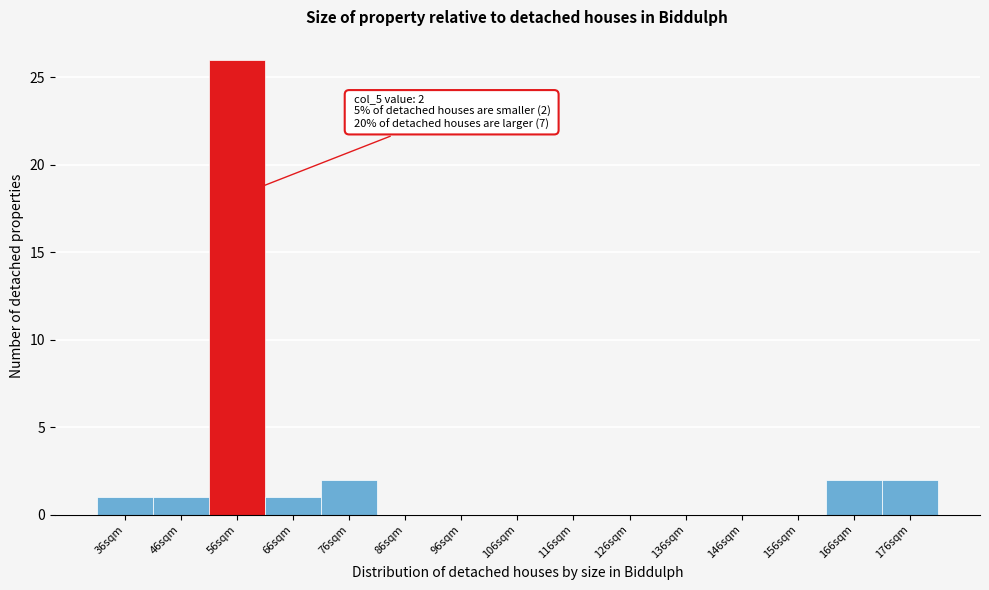

Reading left to right, extract all data points from this chart.

36sqm=1	46sqm=1	56sqm=26	66sqm=1	76sqm=2	86sqm=0	96sqm=0	106sqm=0	116sqm=0	126sqm=0	136sqm=0	146sqm=0	156sqm=0	166sqm=2	176sqm=2